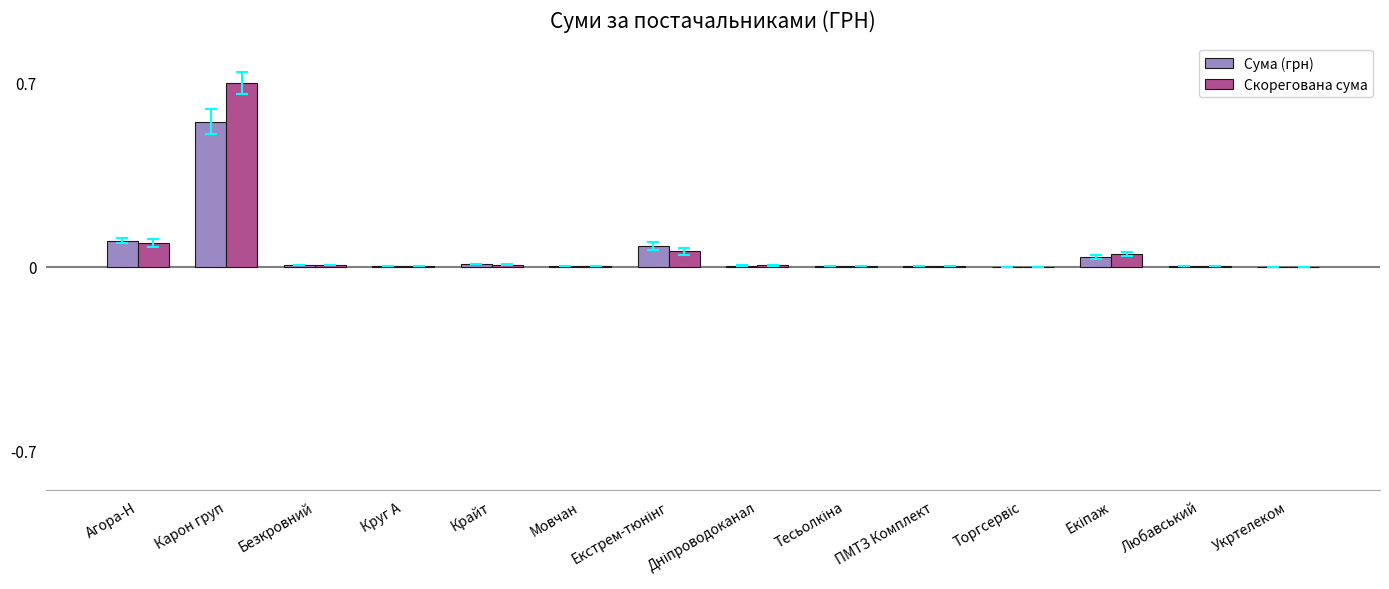

At which category is the sum across all series the highest?

Карон груп